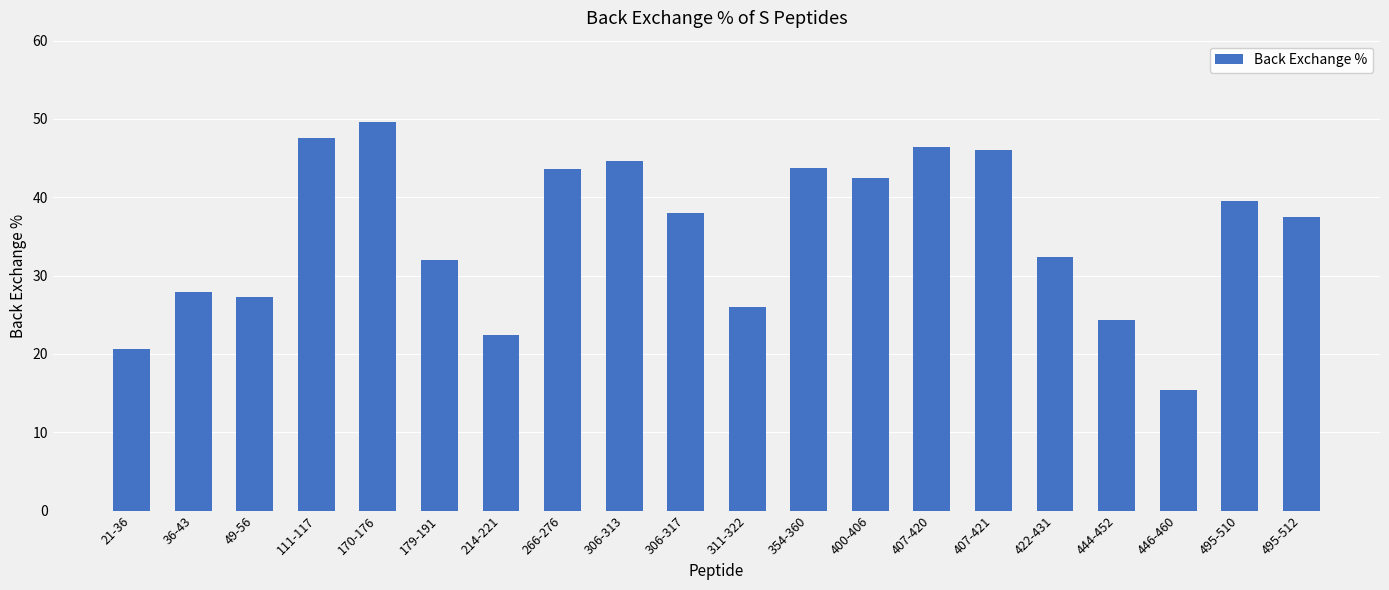

Approximately how many times larger is the value at 170-176 compared to 422-431?

1.5